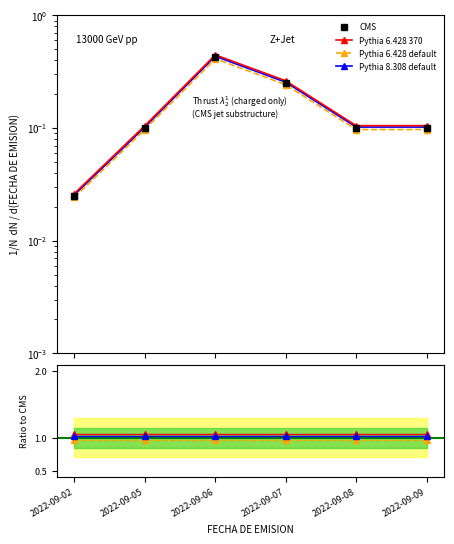

True or false: Pythia 8.308 default and Pythia 6.428 370 cross at least once.

False